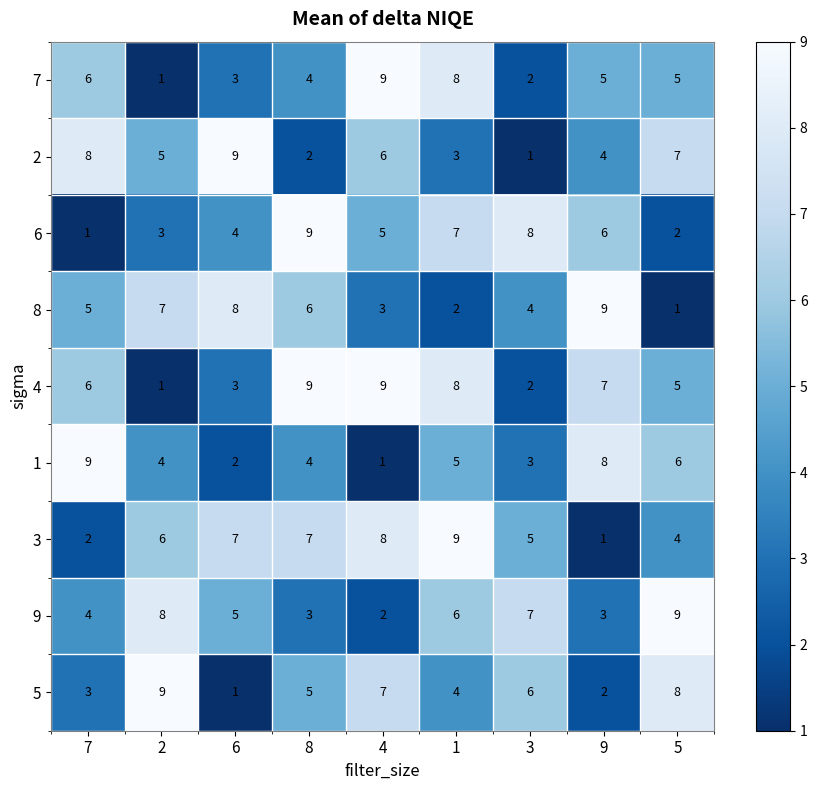

What is the total value across all series at 8?

49